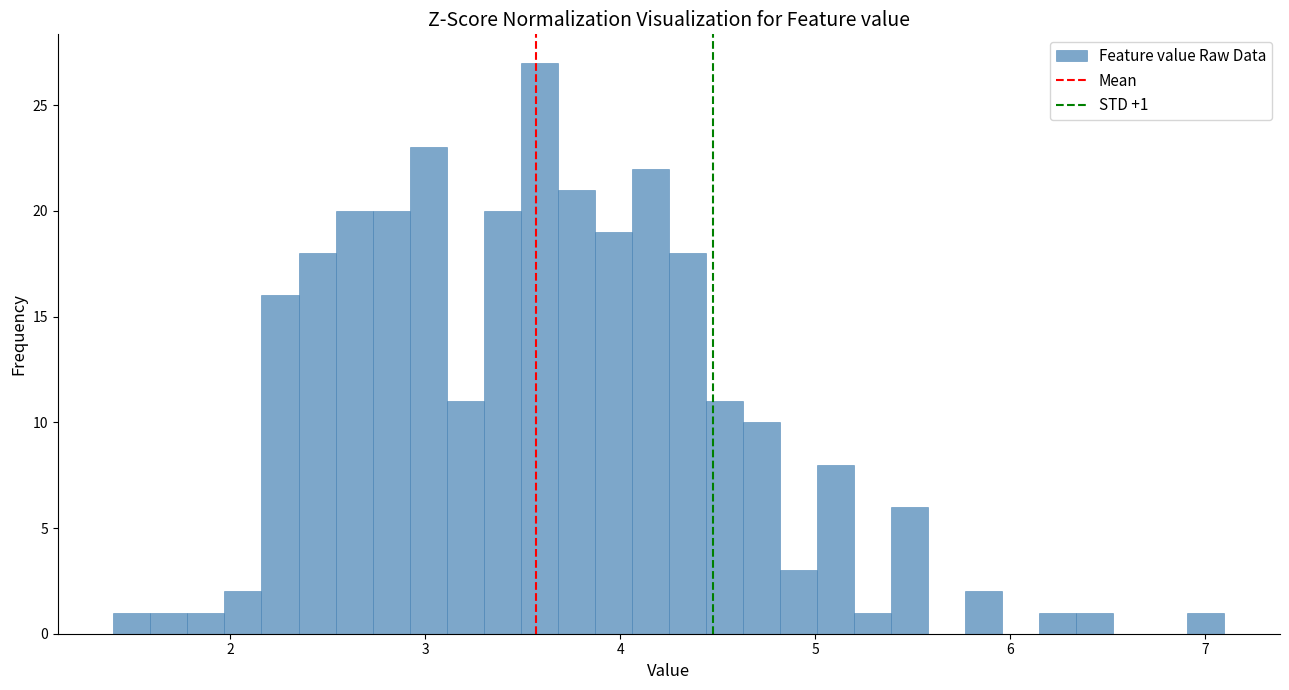

Around what value on the x-axis is the tallest bar? Give the approximate position of its centre, as read against the axis.

3.6